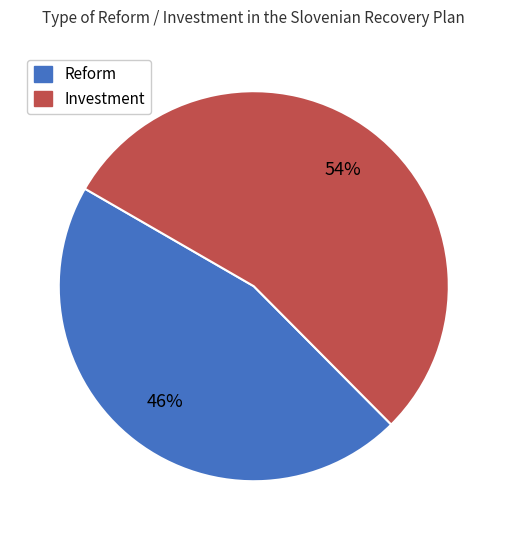

Does Reform account for over 50% of the chart?

No